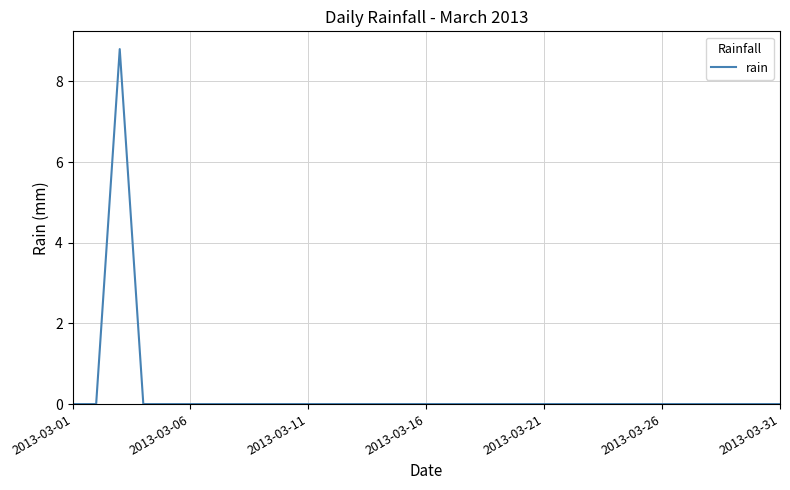

What is the maximum value shown in the chart?

8.8